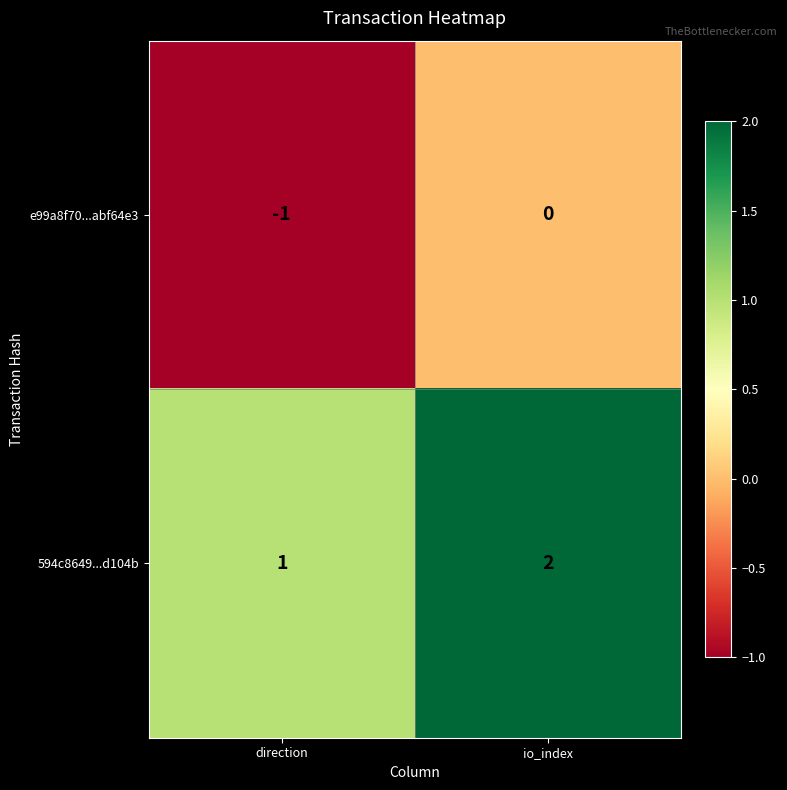

Rank the series by their average value, from lowest to highest.

e99a8f70...abf64e3, 594c8649...d104b